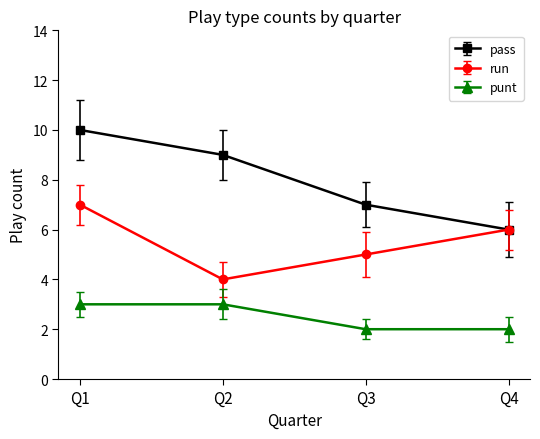

True or false: run and punt intersect in this chart.

False